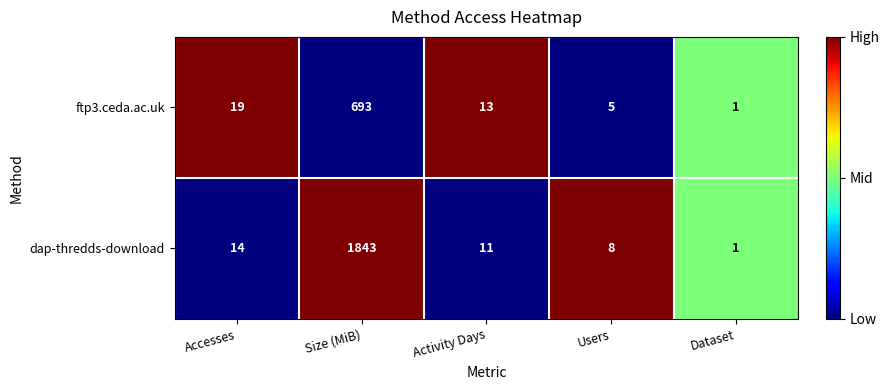

The ftp3.ceda.ac.uk series shows 1 at Dataset. True or false?

True